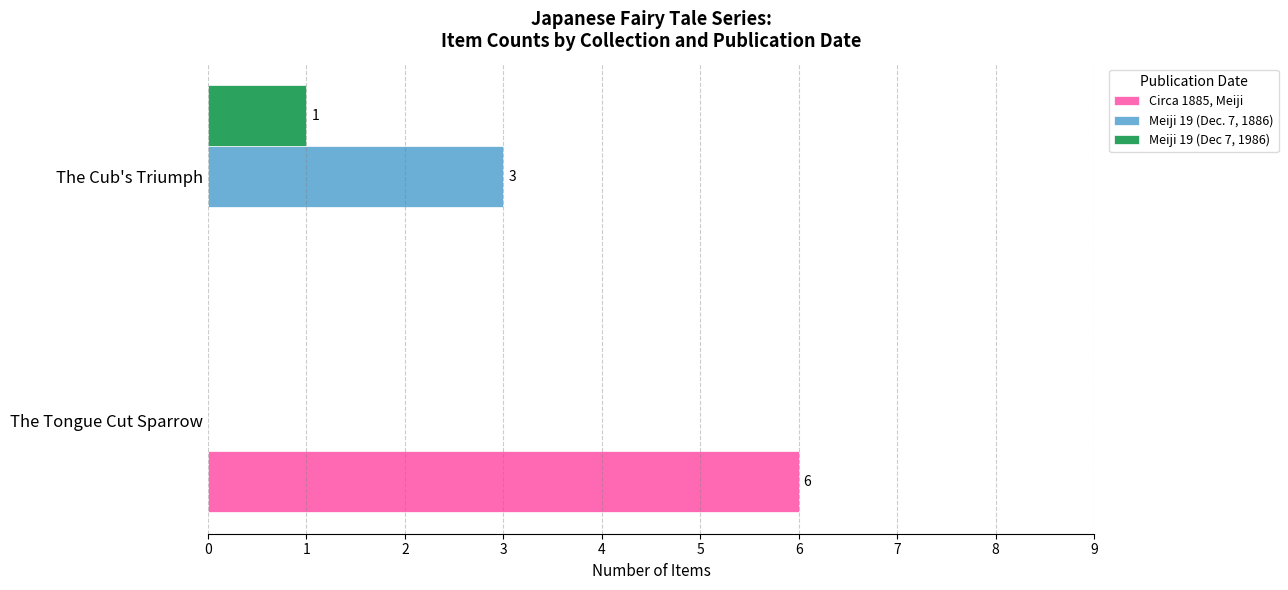

What is the sum of all Meiji 19 (Dec. 7, 1886) values?

3